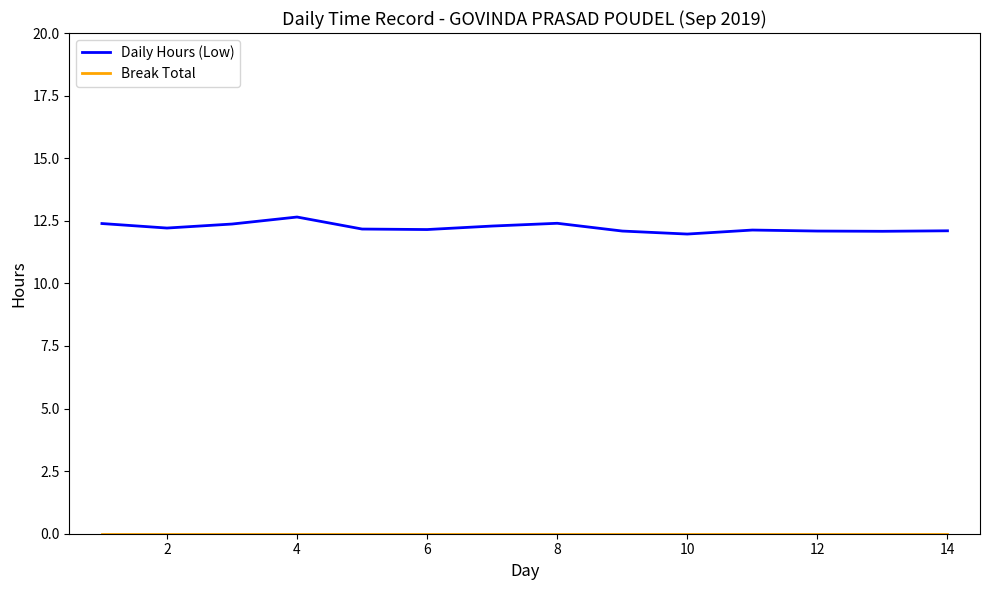

What is the average value of the Daily Hours (Low) series?

12.2